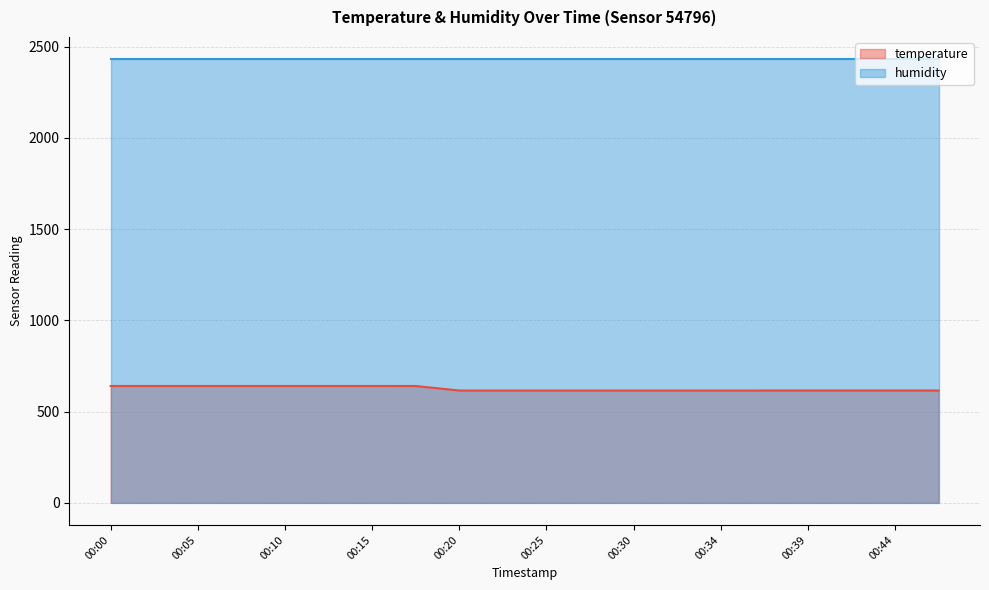

How many categories are shown in the chart?

20